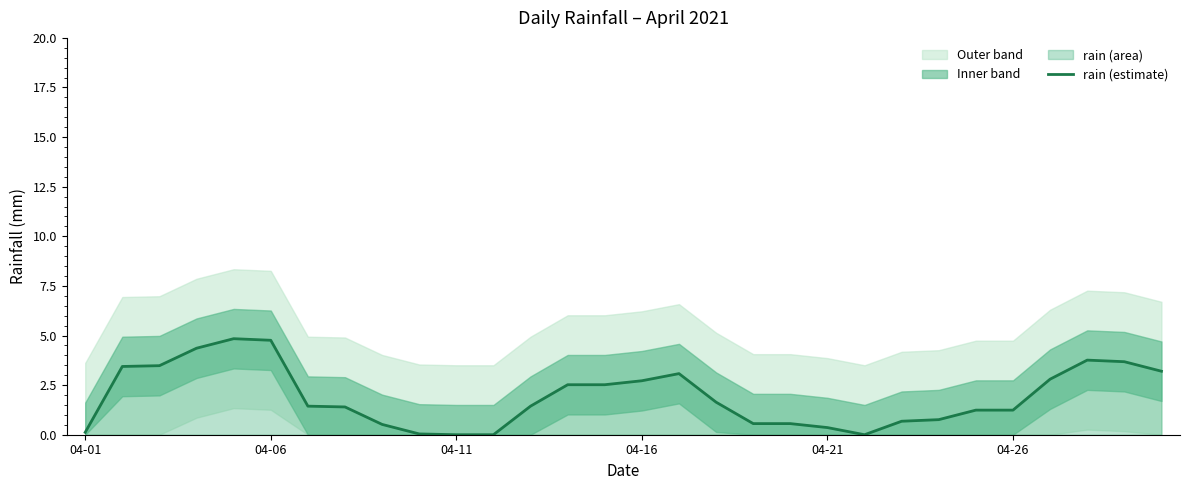

How many lines are shown in the chart?

1